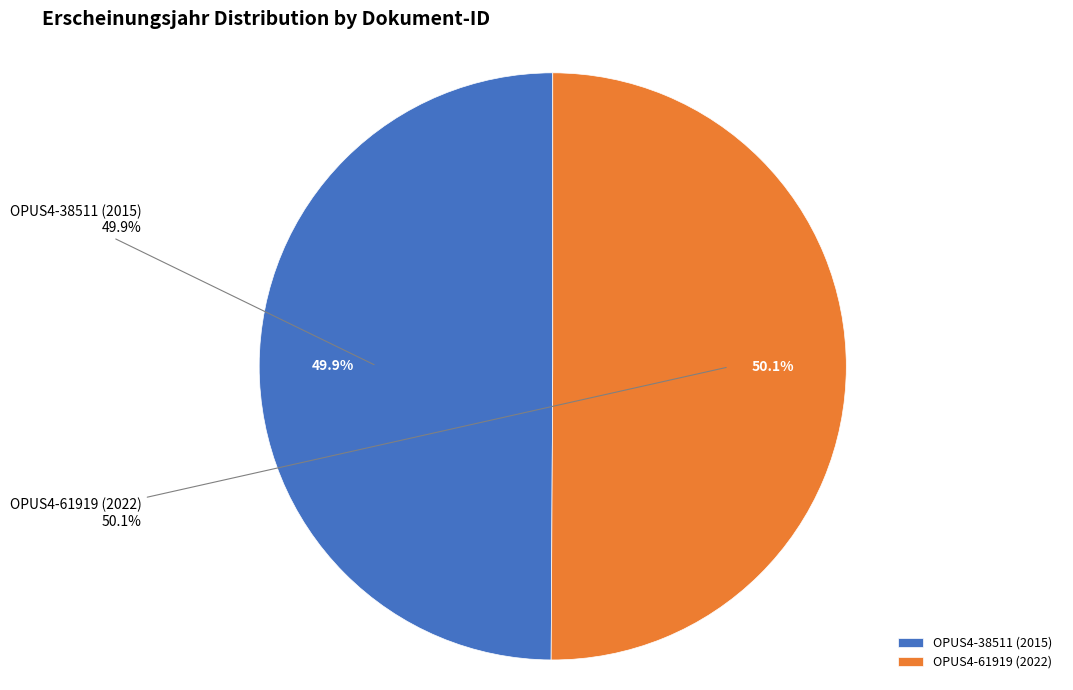

The OPUS4-38511 (2015) slice represents 43% of the pie. True or false?

False